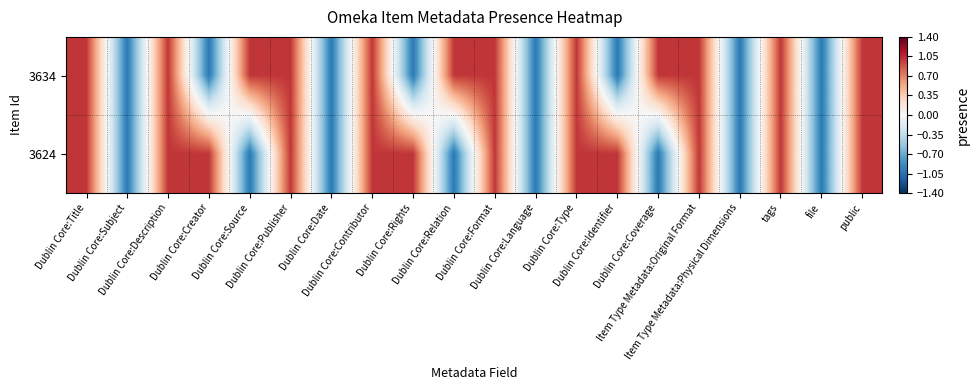

At how many categories does at least one series exceed 0?

15